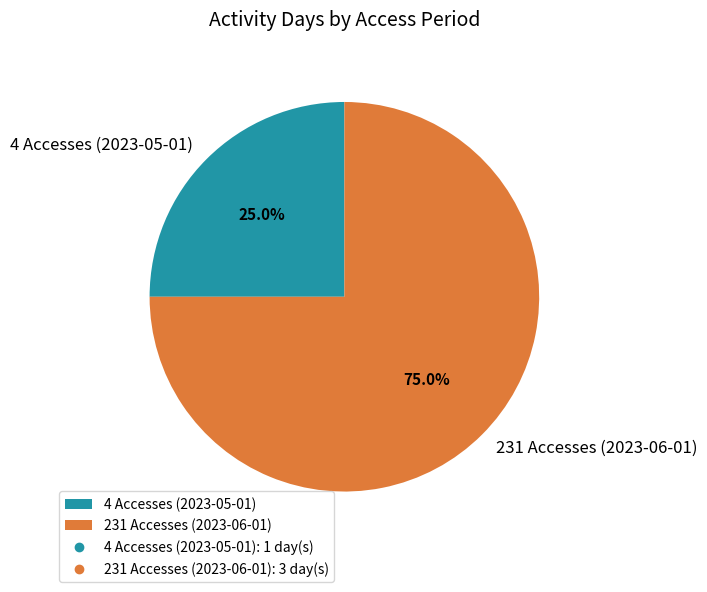

To the nearest percent, what is the difference between the 231 Accesses (2023-06-01) and 4 Accesses (2023-05-01) slice percentages?

50%